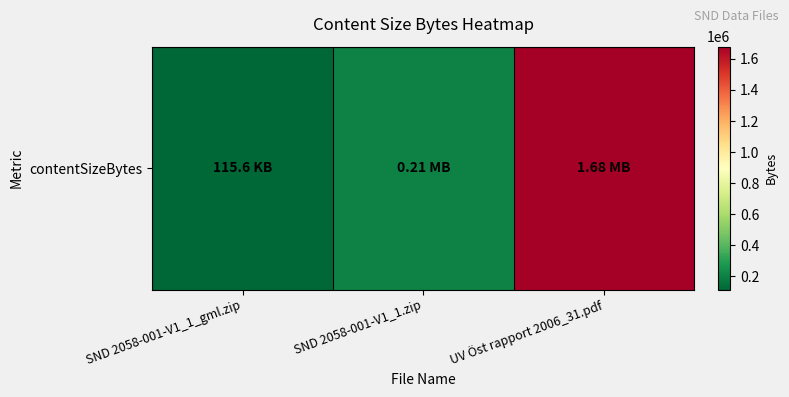

True or false: the data shows 62086 at SND 2058-001-V1_1_gml.zip.

False